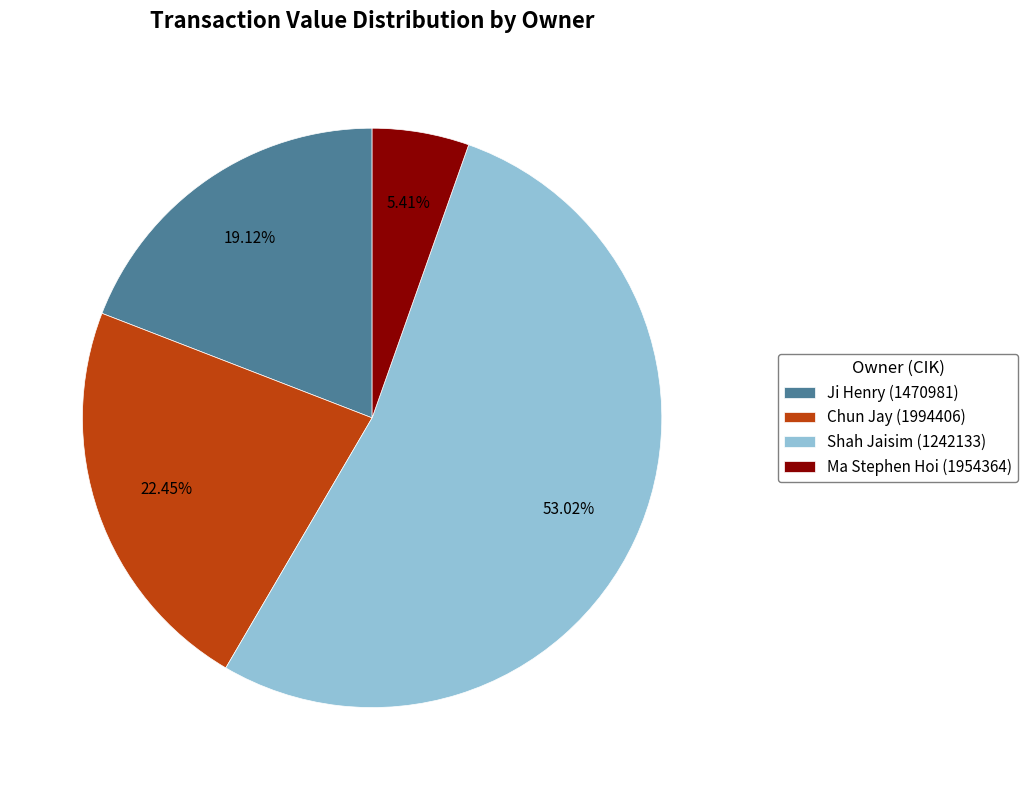

What is the smallest slice in the pie chart?

Ma Stephen Hoi (1954364)